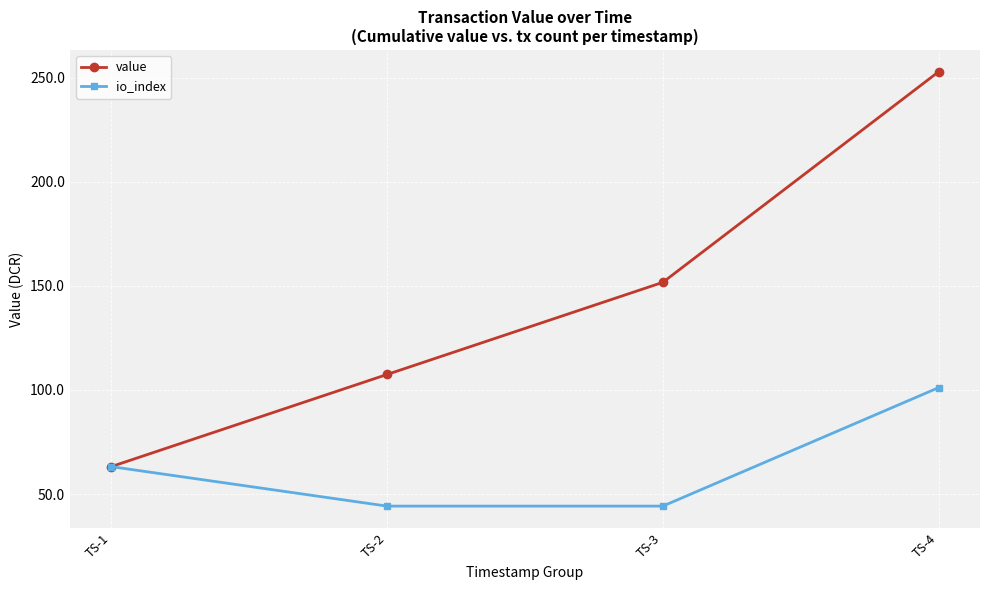

Reading right to left, list all the values displayed in this chart.

value: 252.8	151.7	107.5	63.2
io_index: 101.1	44.2	44.2	63.2